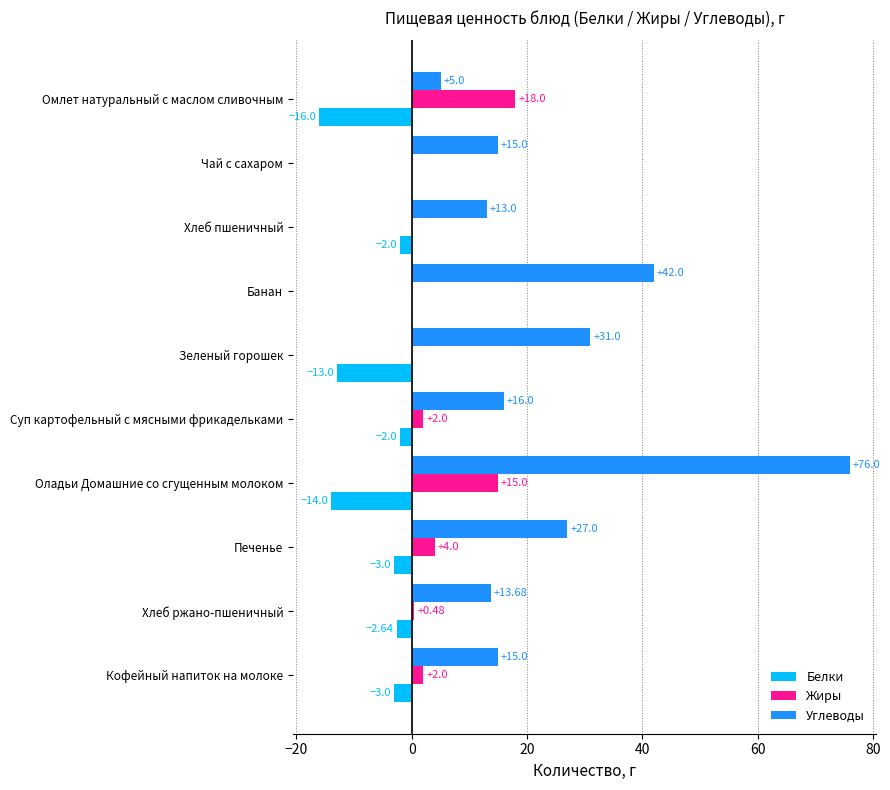

What is the average value of the Углеводы series?

25.4